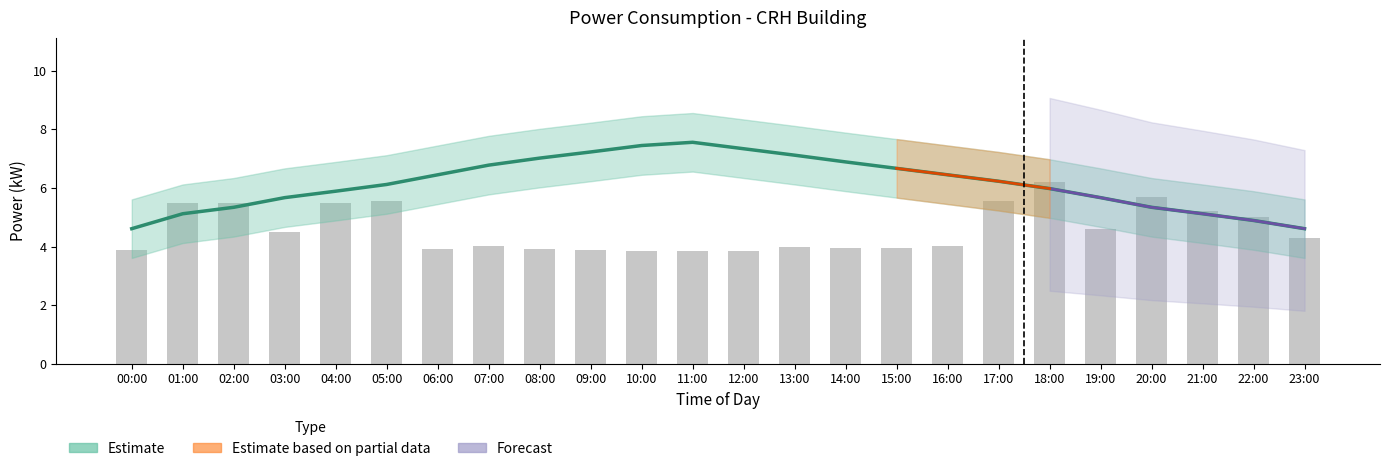

The value of raw_power at 13:00 is 7.0. True or false?

False